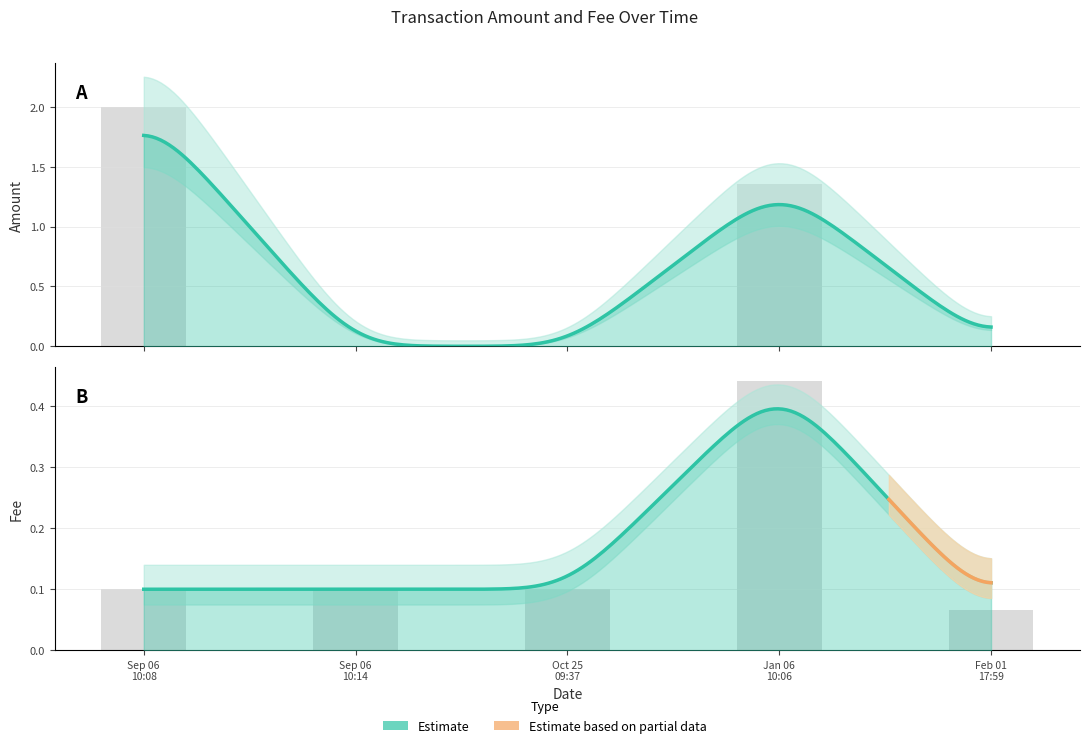

What is the total value across all series at Feb 01 17:59?

0.1